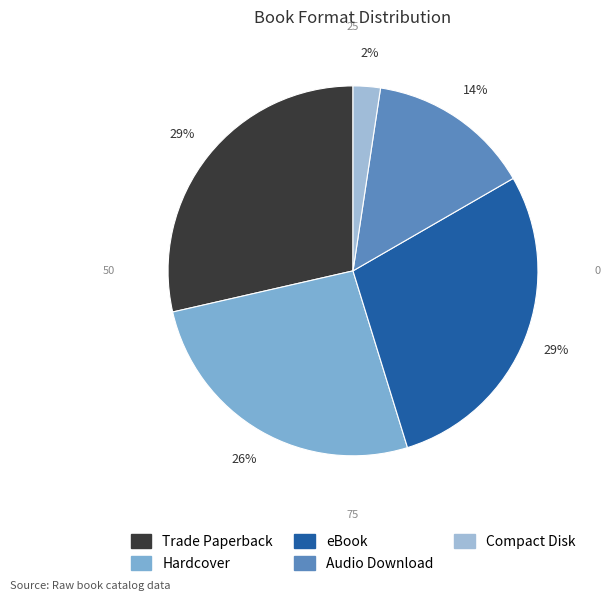

Does Audio Download account for over 50% of the chart?

No